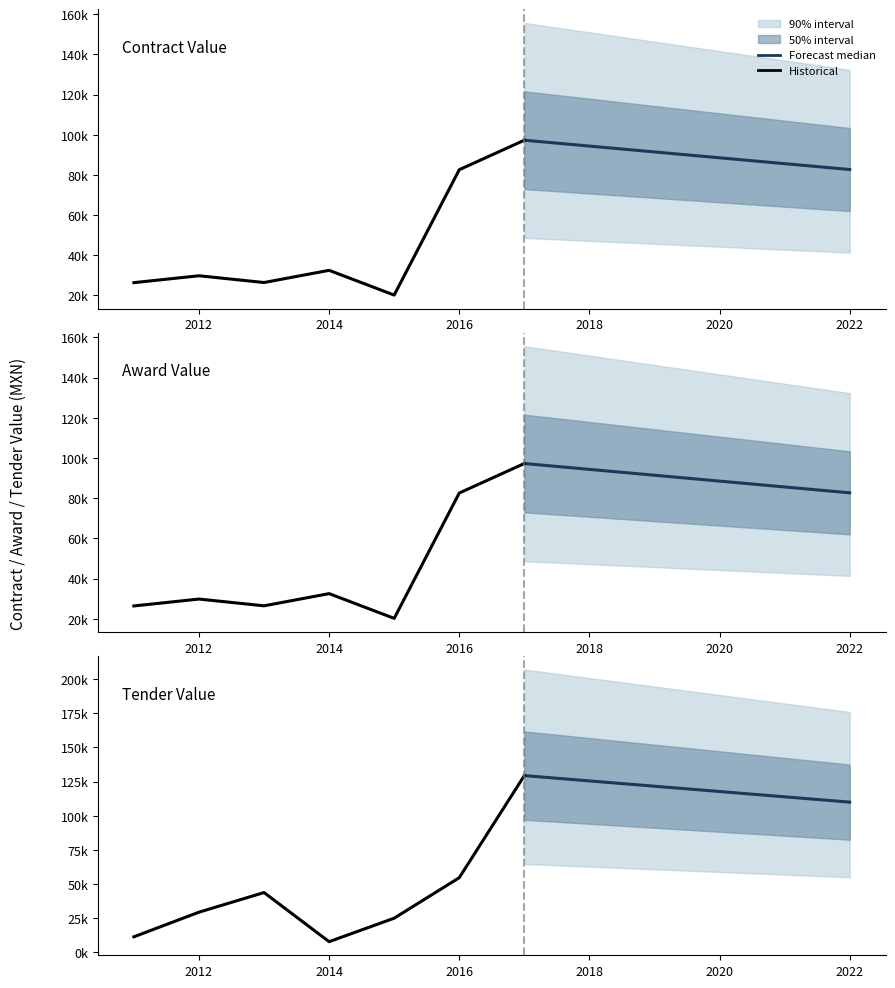

True or false: awards.value.amount and contracts.value.amount cross at least once.

False